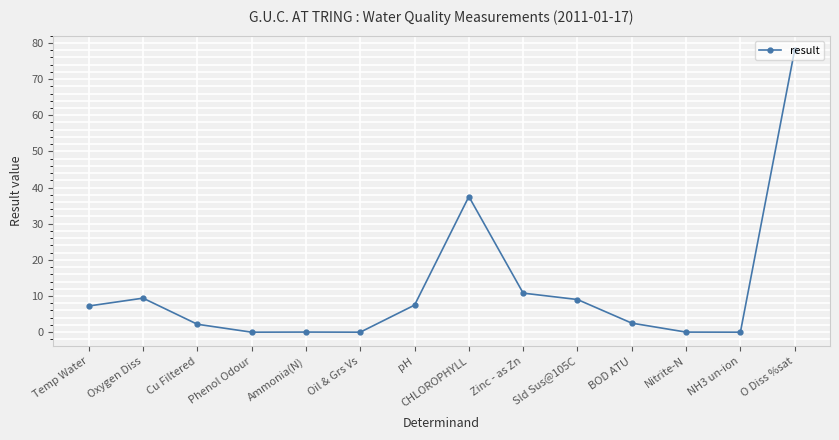

Does the chart display data point markers on the line(s)?

Yes